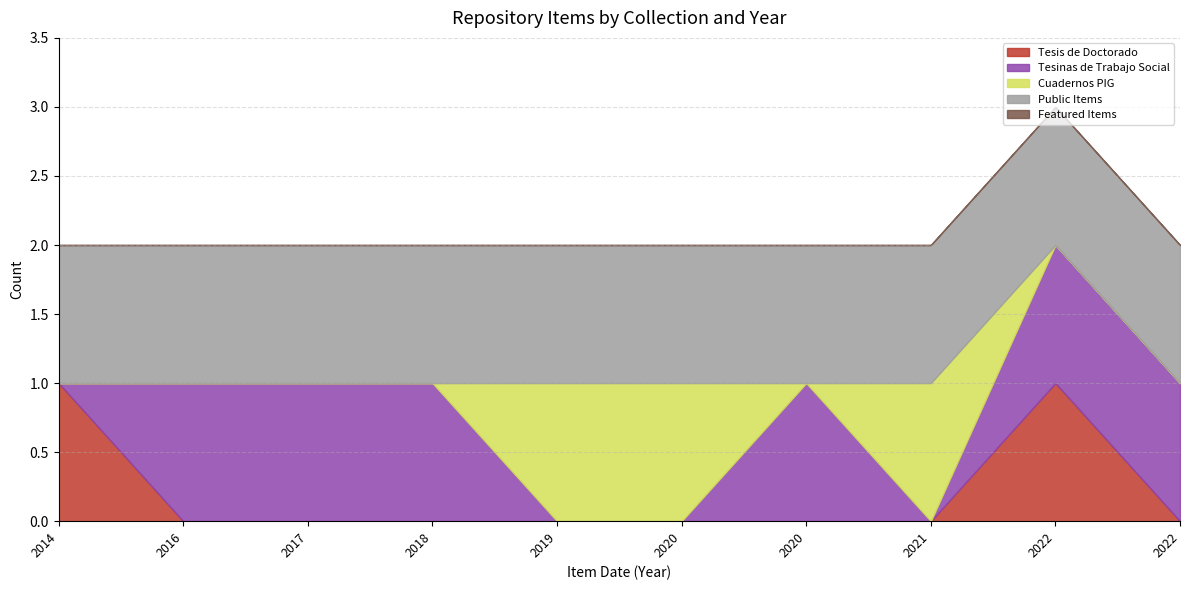

True or false: Tesinas de Trabajo Social and Featured Items cross at least once.

False